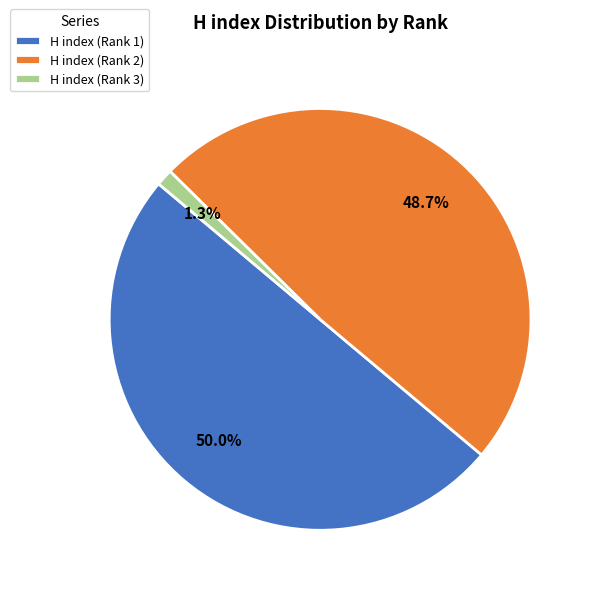

To the nearest percent, what percentage of the pie is H index (Rank 3)?

1%